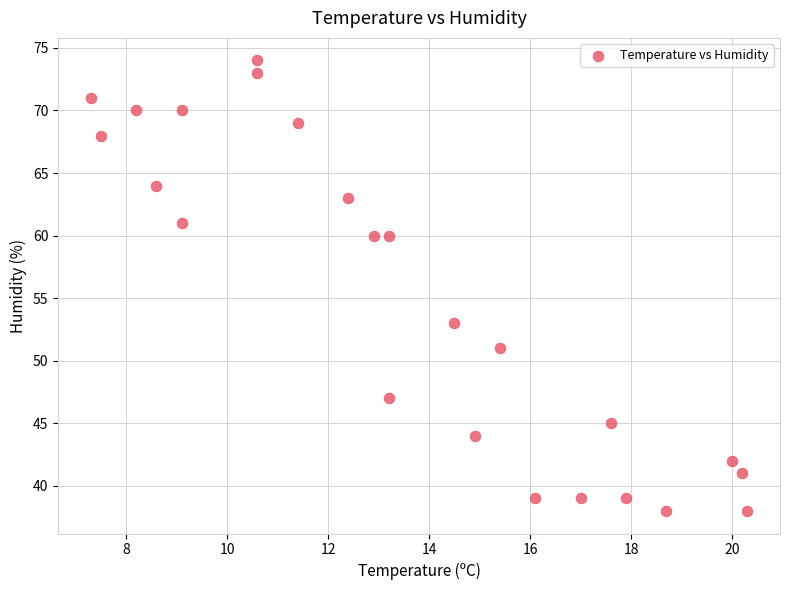

What Y value in the scatter plot is closest to 56?

53